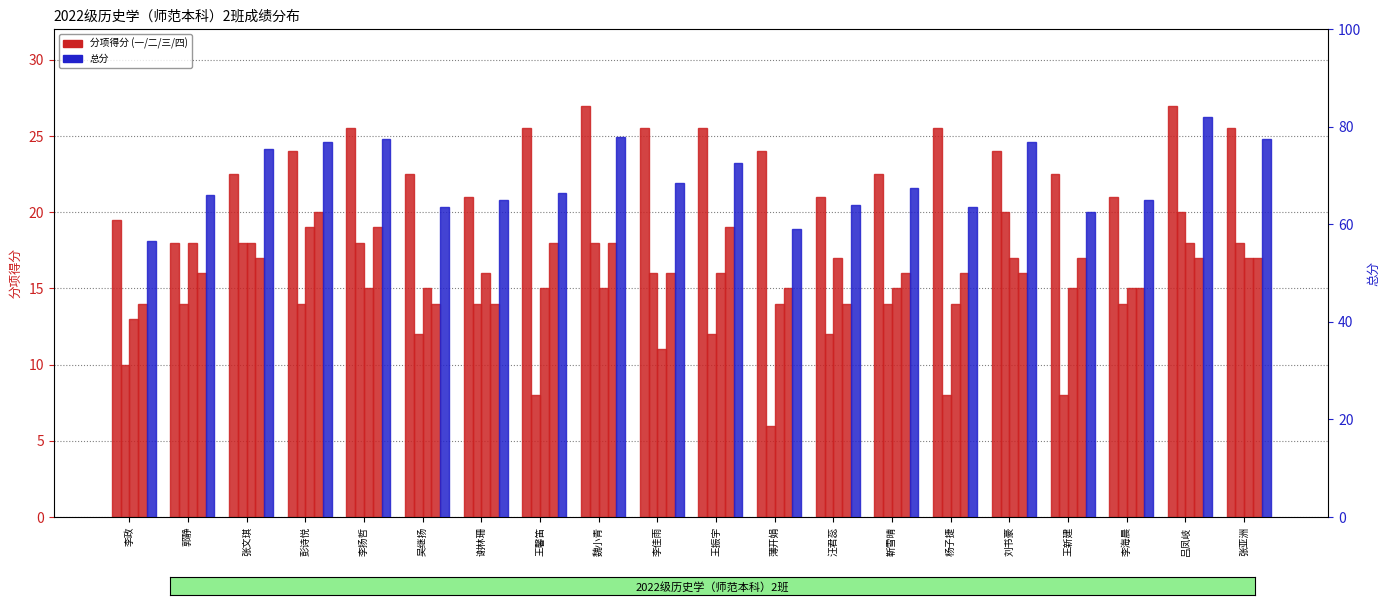

What is the total value across all series at 郭静?

132.0